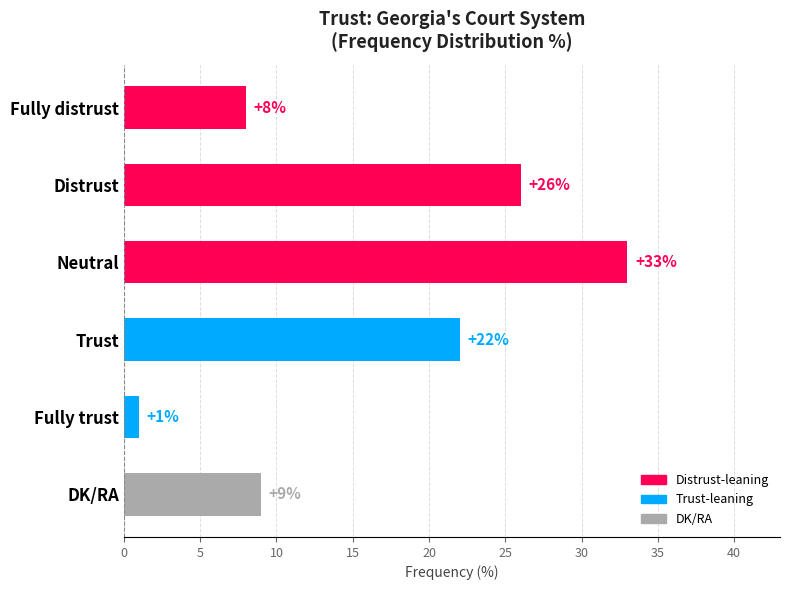

What is the maximum value shown in the chart?

33